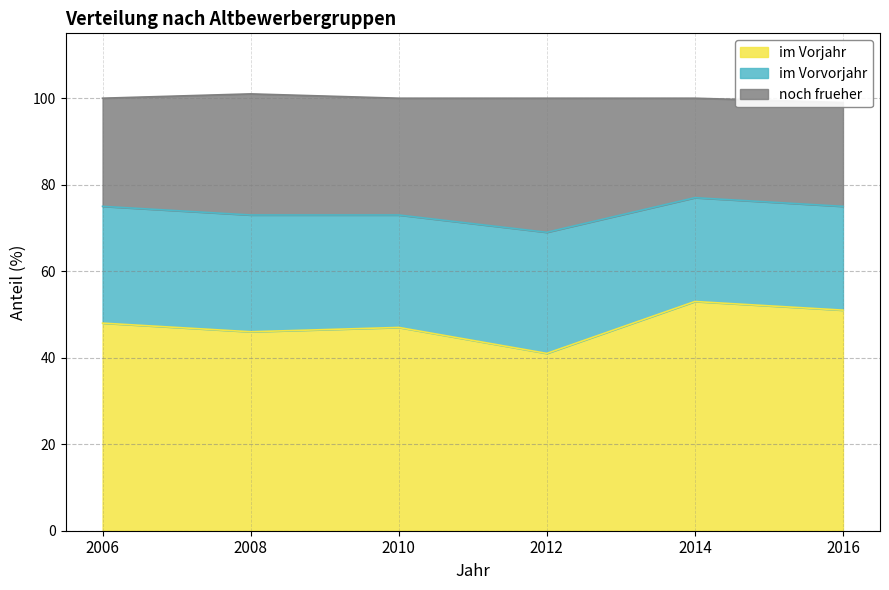

At which label does im Vorvorjahr first exceed 27?

2012